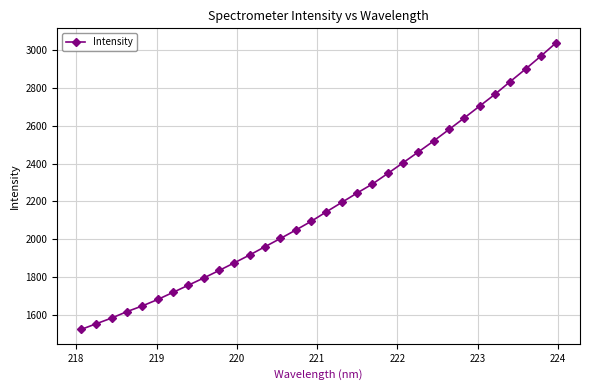

What is the value of the 9th point from the left?

1795.8